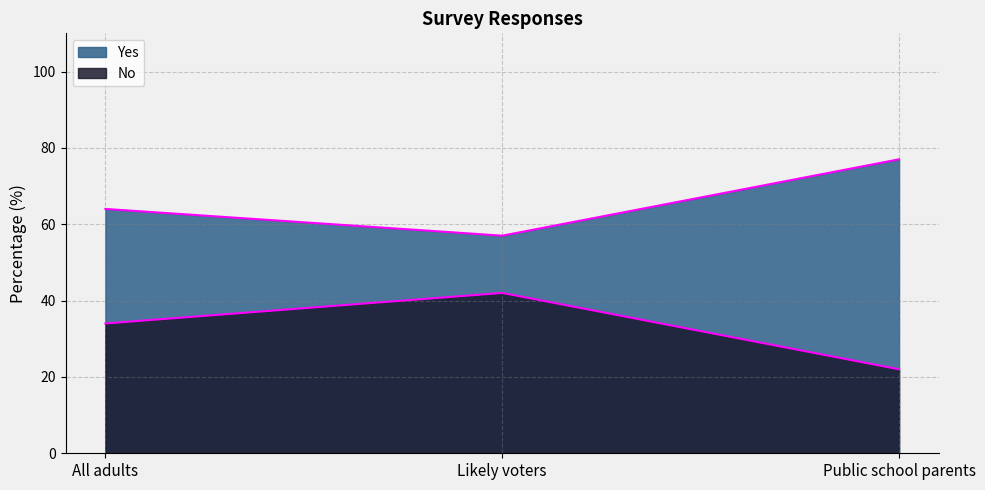

At how many categories does at least one series exceed 76?

1